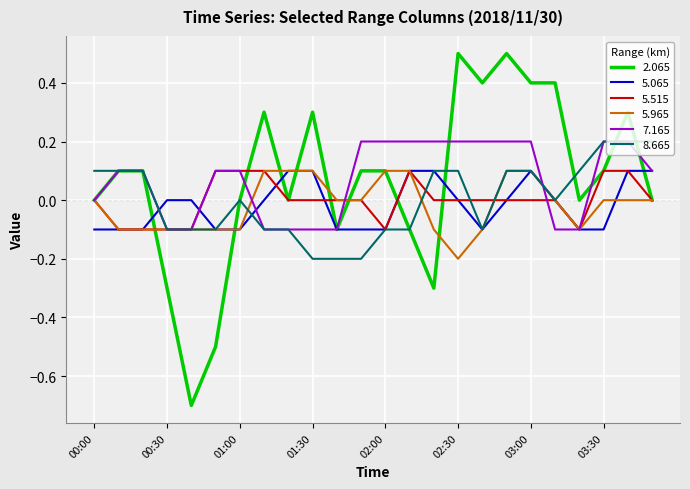

Which series has the largest range (max minus min)?

2.065